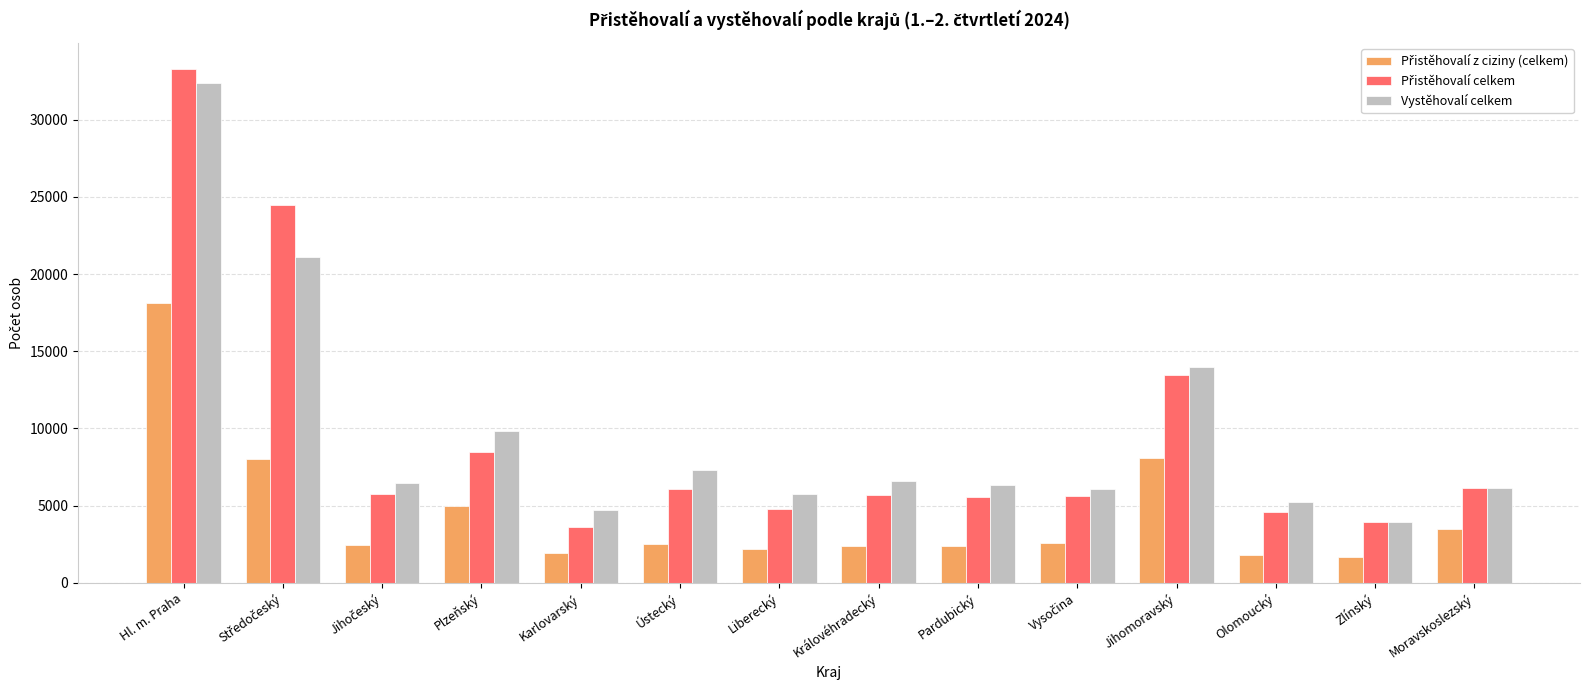

How many groups of bars are there?

14